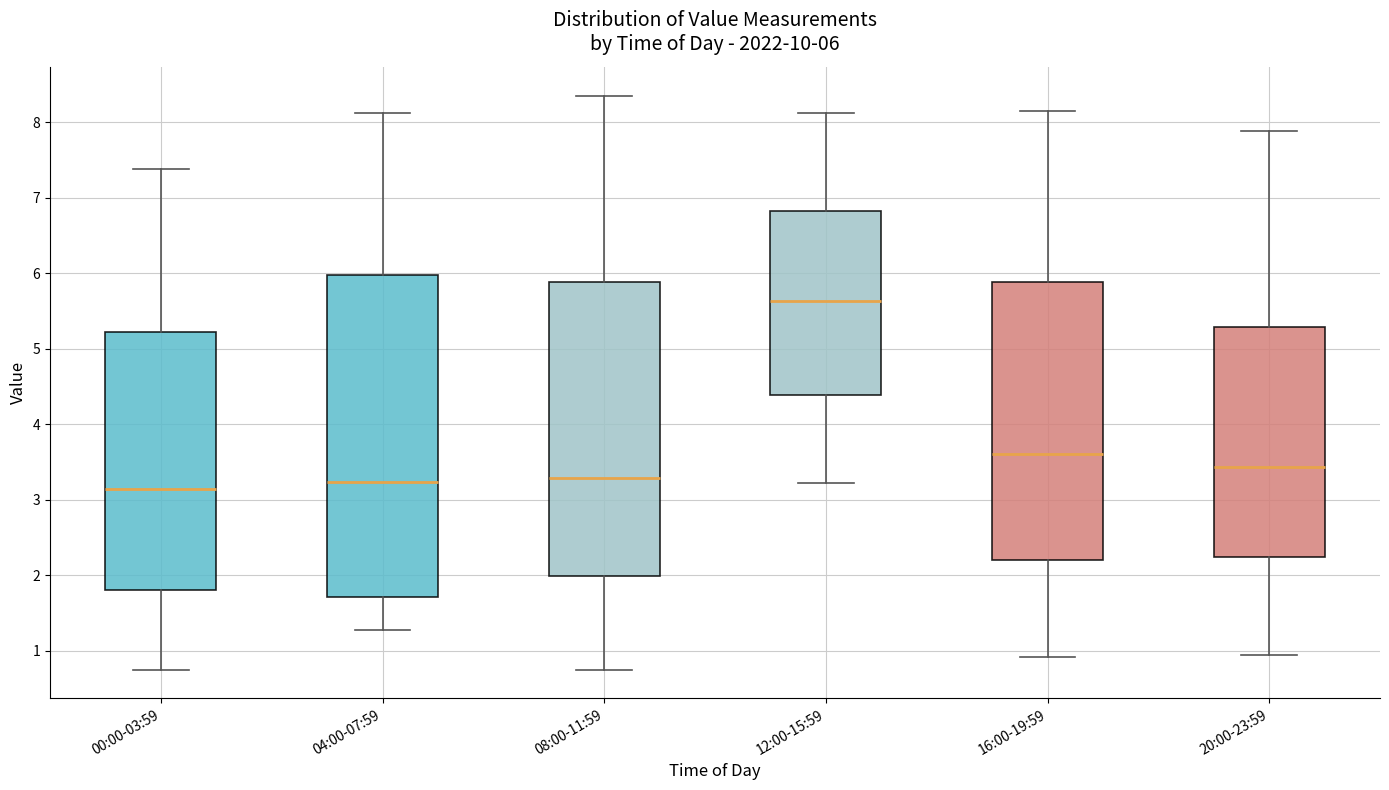

Which box has the highest median line?

12:00-15:59